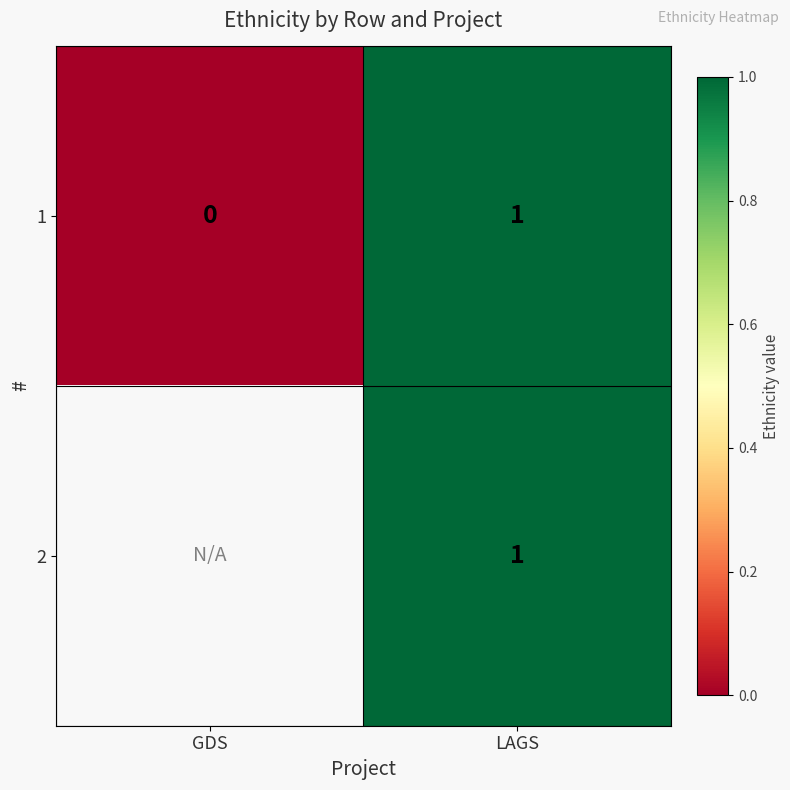

At which label is 1 closest to 0?

GDS